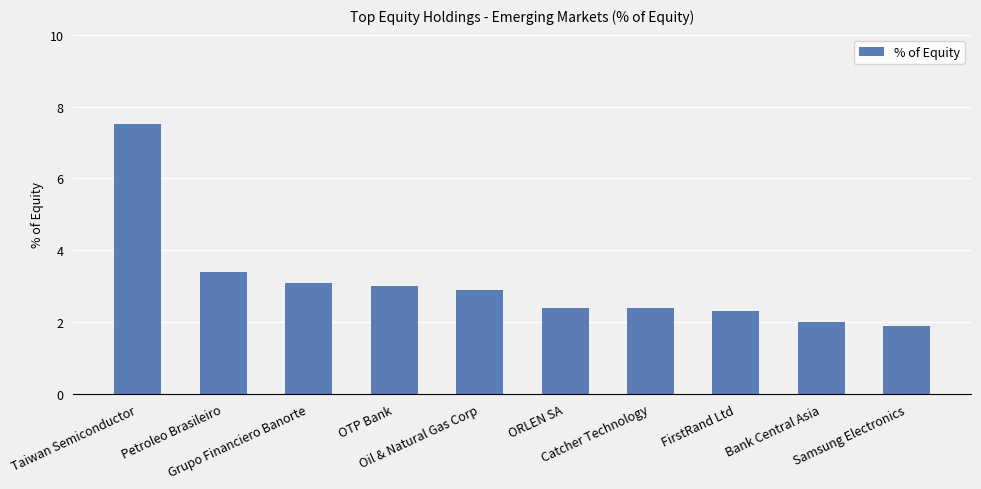

Reading right to left, extract all data points from this chart.

Samsung Electronics=1.9	Bank Central Asia=2.0	FirstRand Ltd=2.3	Catcher Technology=2.4	ORLEN SA=2.4	Oil & Natural Gas Corp=2.9	OTP Bank=3.0	Grupo Financiero Banorte=3.1	Petroleo Brasileiro=3.4	Taiwan Semiconductor=7.5